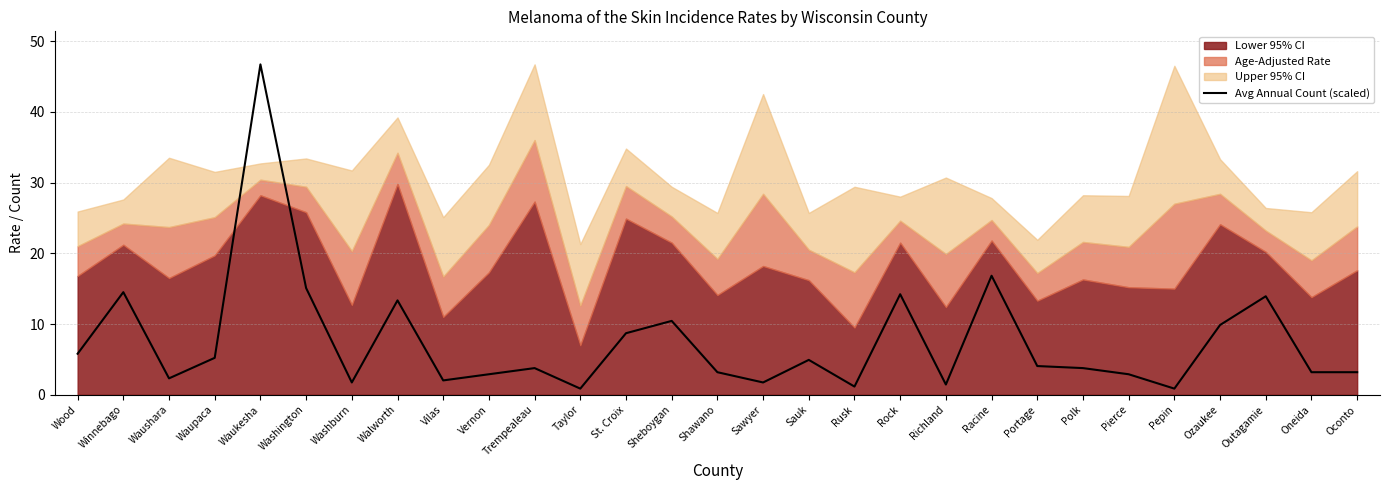

Which label corresponds to the largest value in the chart?

Waukesha